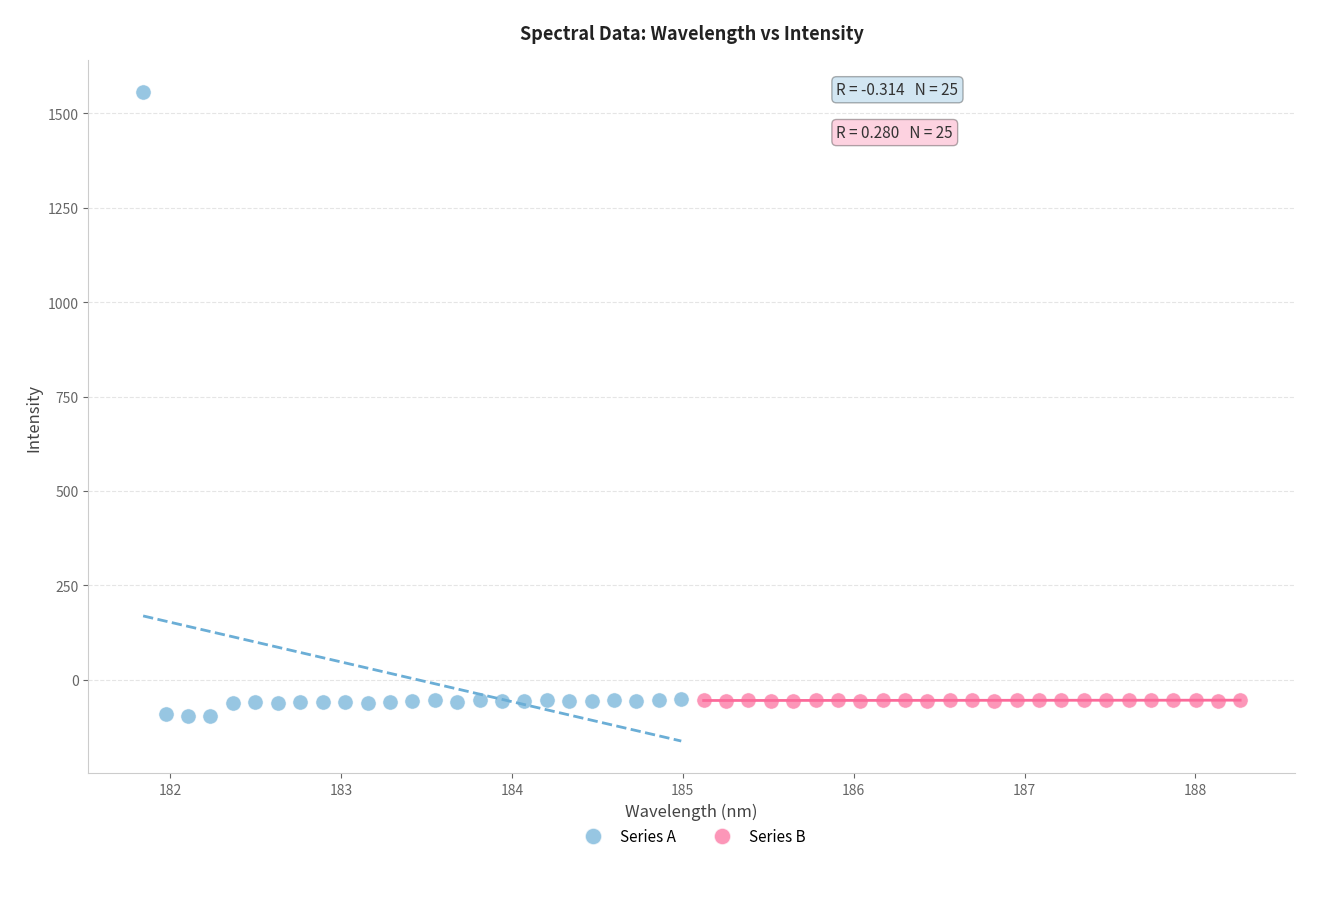

Which series contains the highest Y value?

Series A